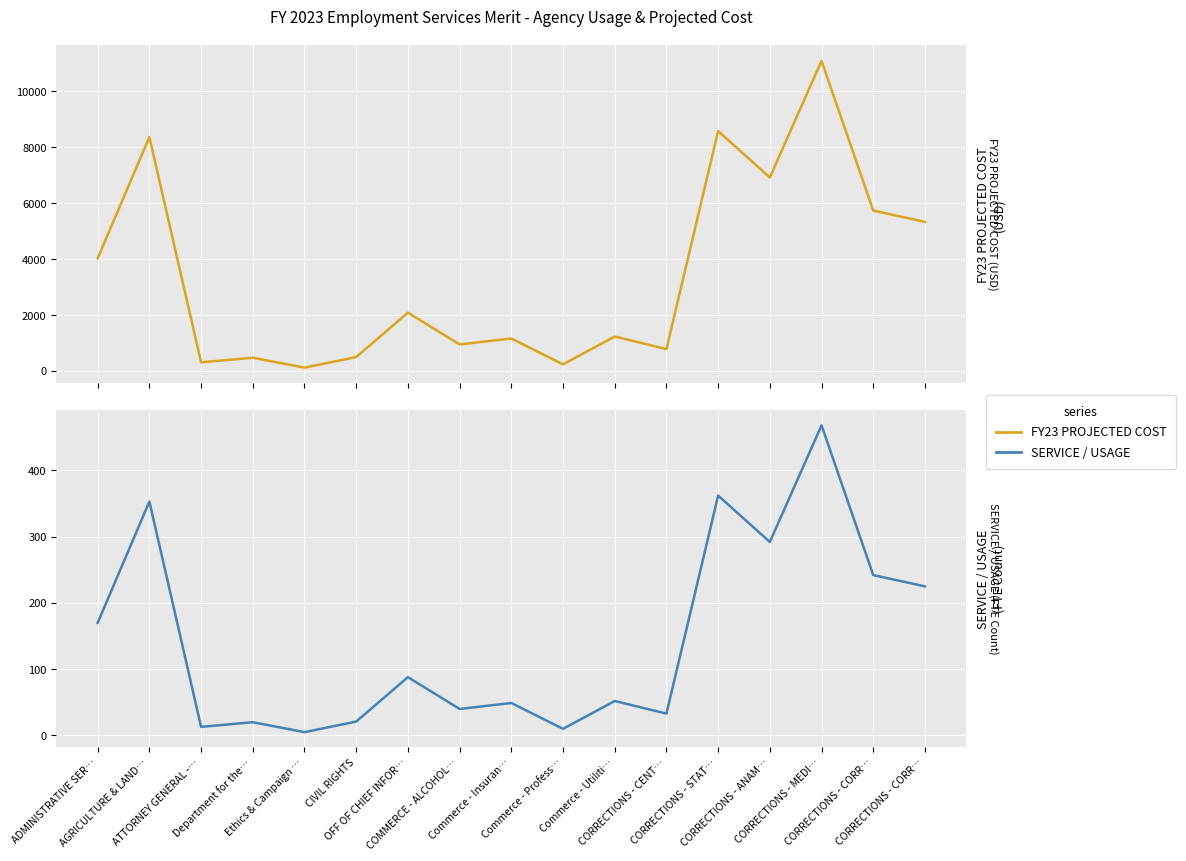

List the series in order of their overall mean, highest first.

FY23 PROJECTED COST, SERVICE / USAGE